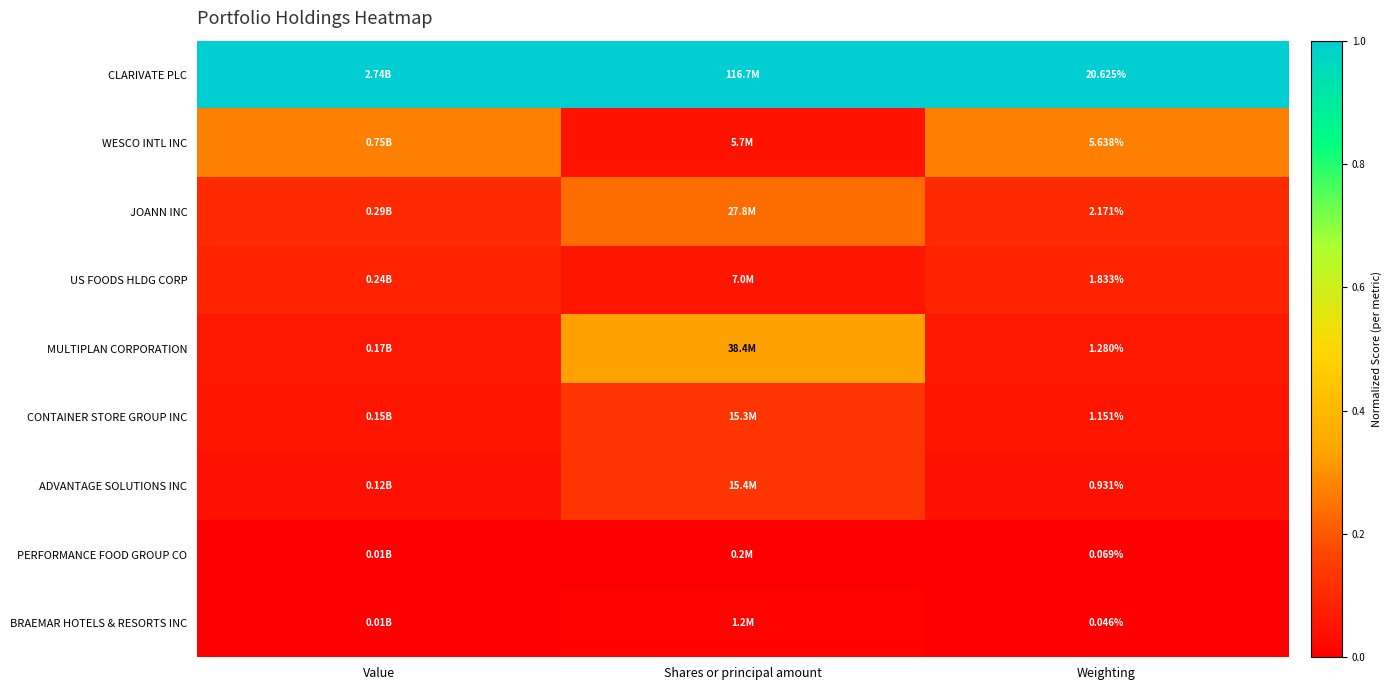

Which category has the lowest value across all series?

Shares or principal amount